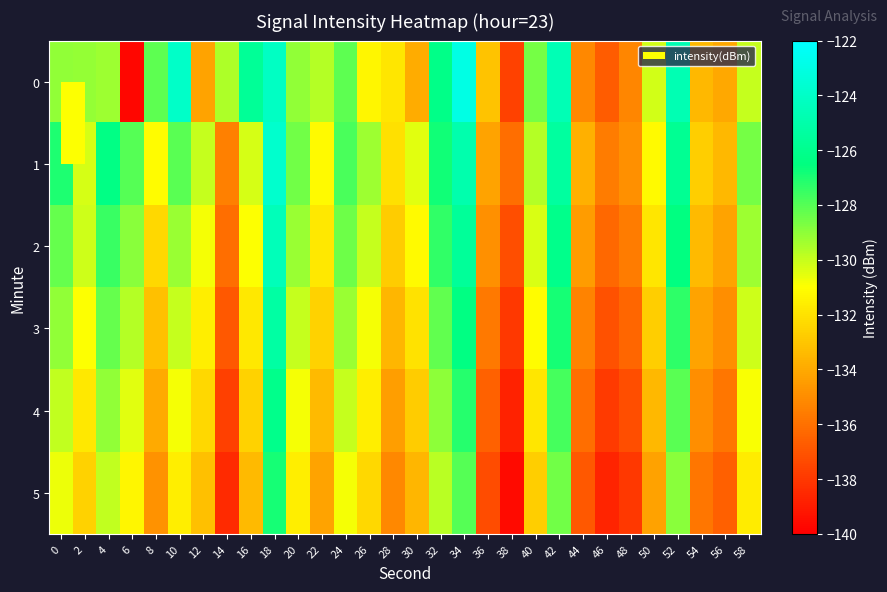

Count the number of data series in this chart.

6